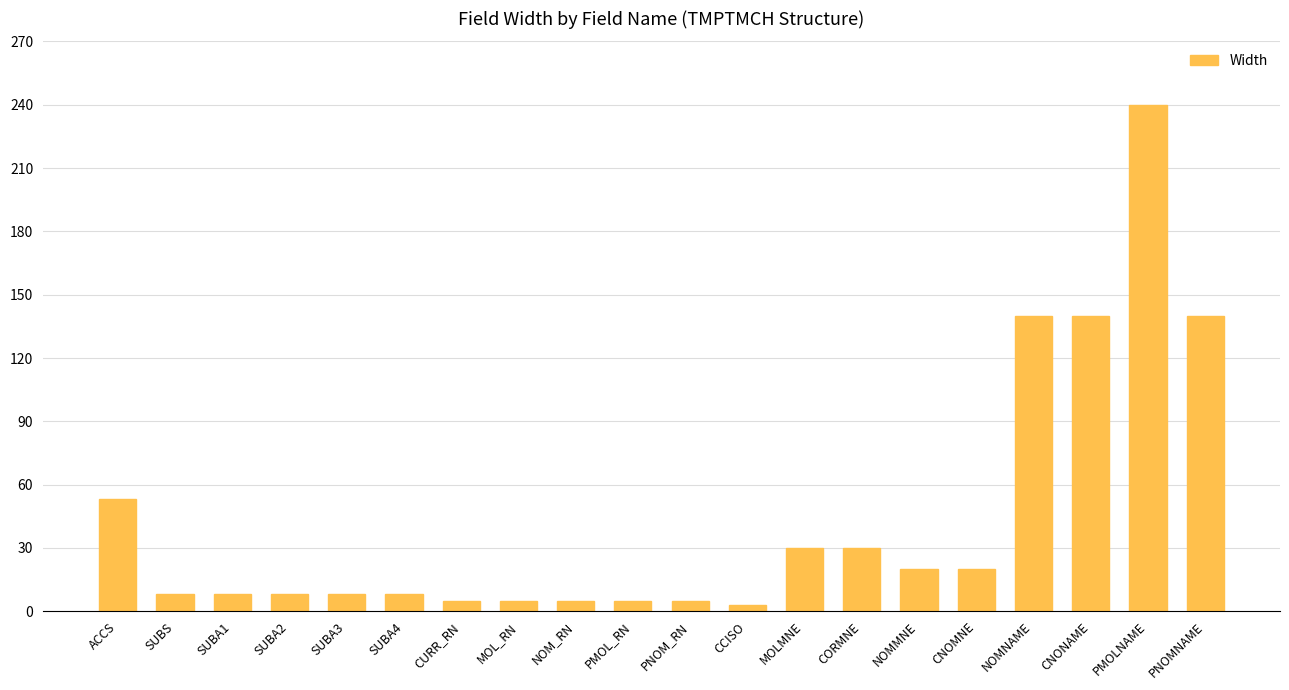

What value does the data have at PMOL_RN, to the nearest 5?

5